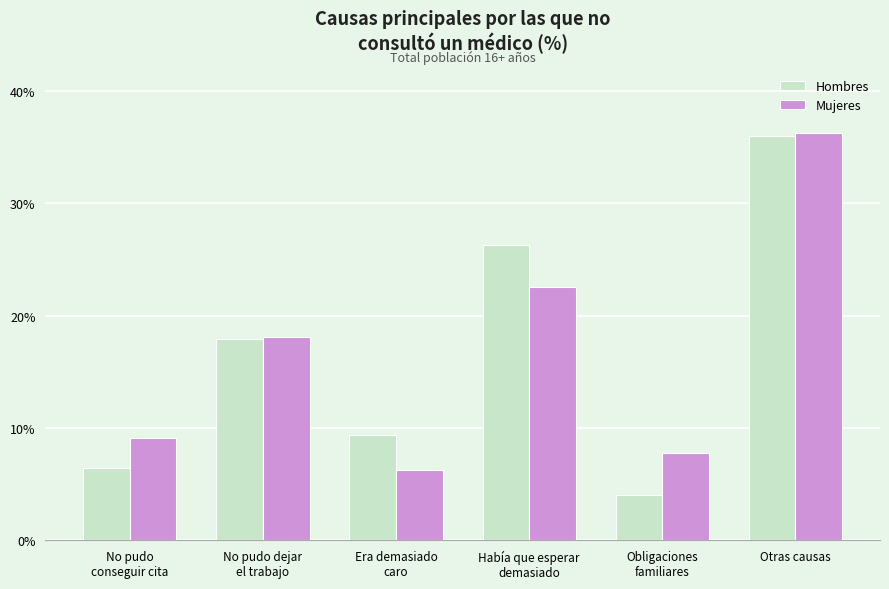

Reading left to right, extract all data points from this chart.

Hombres: 6.4	17.9	9.4	26.3	4.0	36.0
Mujeres: 9.1	18.1	6.2	22.5	7.8	36.3